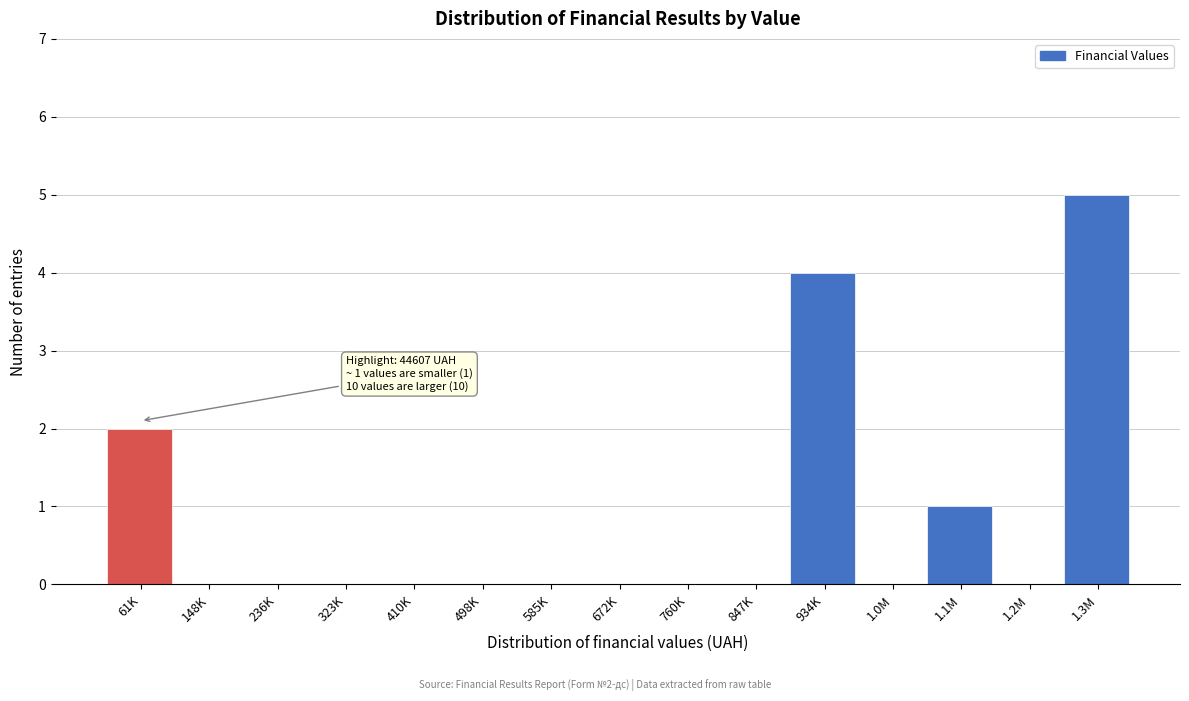

Reading left to right, transcribe all the data shown in this chart.

61K=2	148K=0	236K=0	323K=0	410K=0	498K=0	585K=0	672K=0	760K=0	847K=0	934K=4	1.0M=0	1.1M=1	1.2M=0	1.3M=5